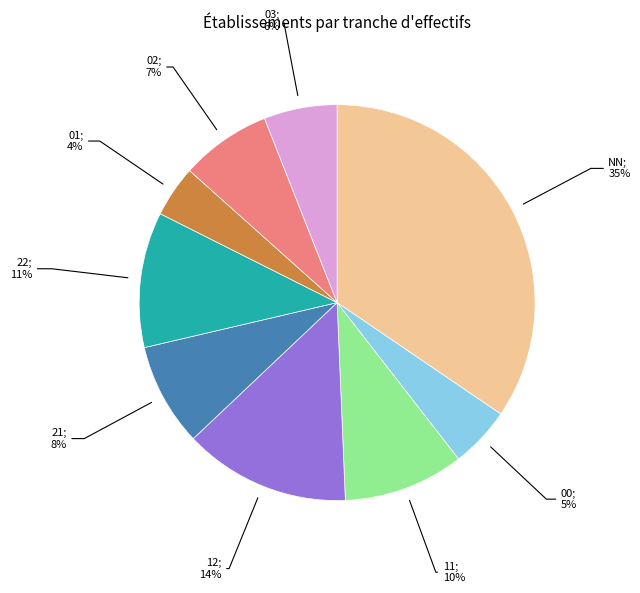

To the nearest percent, what is the average slice percentage?

11%